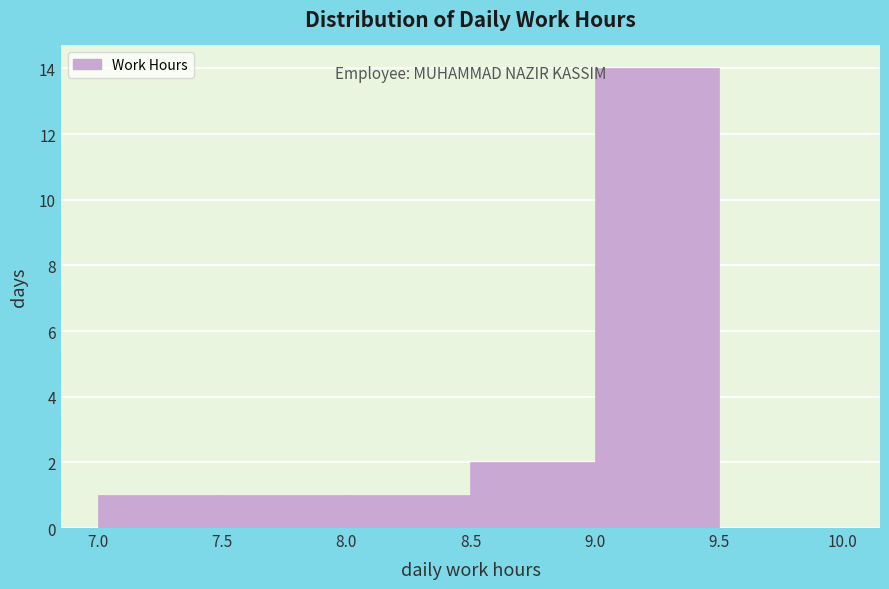

What is the height of the bar covering 8.0 to 8.5 on the x-axis? The values are not printed on the chart, so give them approximately, as read against the axis.

1